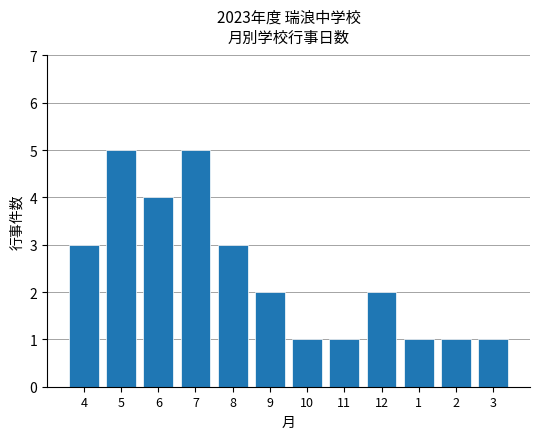

What is the difference between the maximum and minimum values?

4